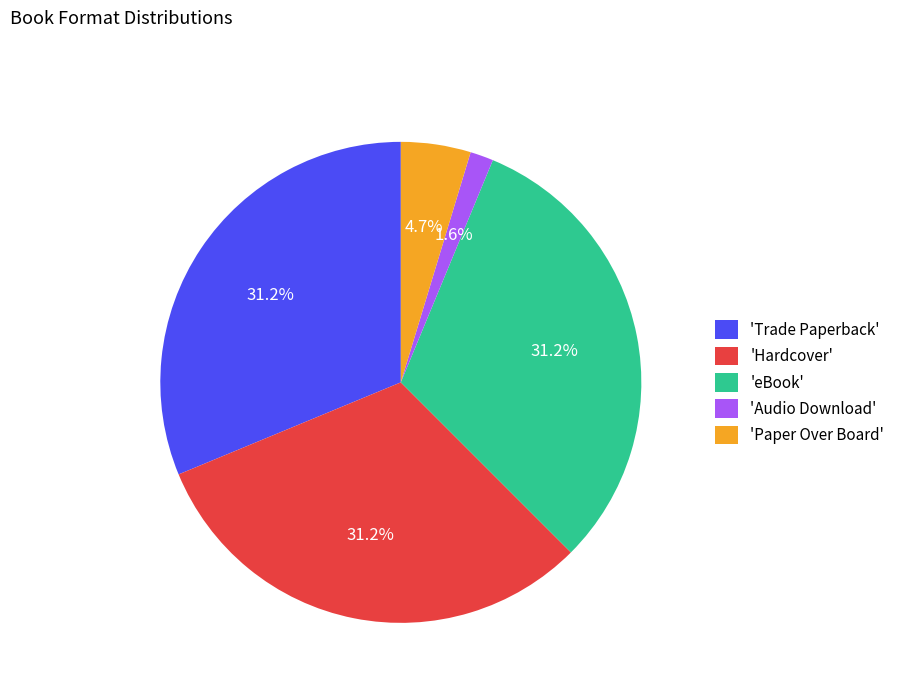

How many segments does this pie chart have?

5